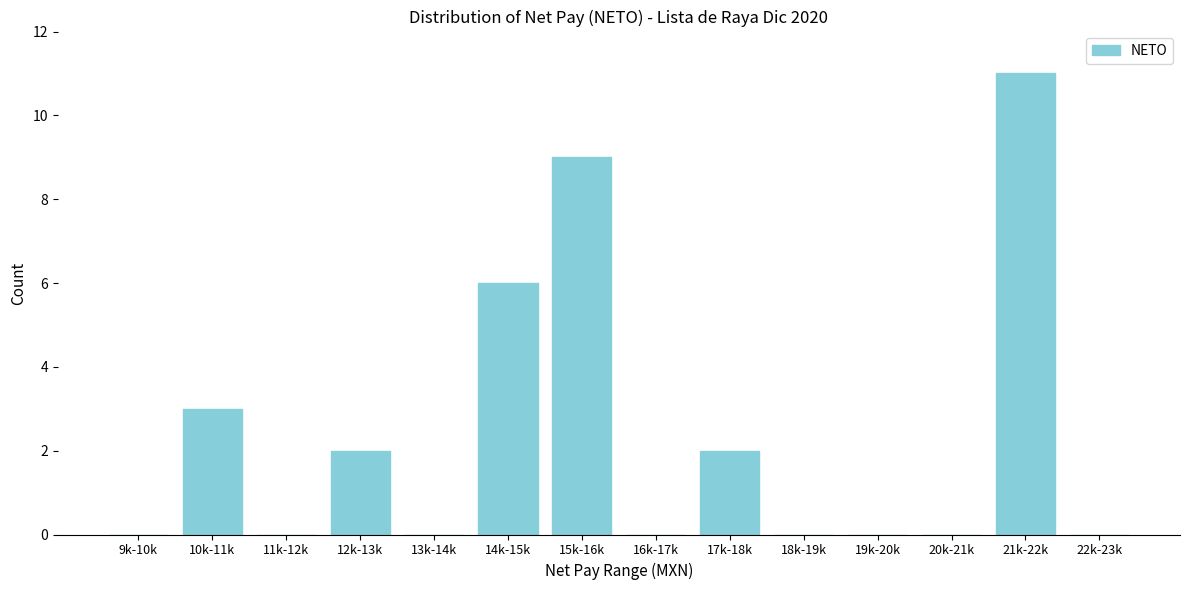

Reading left to right, extract all data points from this chart.

9k-10k=0	10k-11k=3	11k-12k=0	12k-13k=2	13k-14k=0	14k-15k=6	15k-16k=9	16k-17k=0	17k-18k=2	18k-19k=0	19k-20k=0	20k-21k=0	21k-22k=11	22k-23k=0